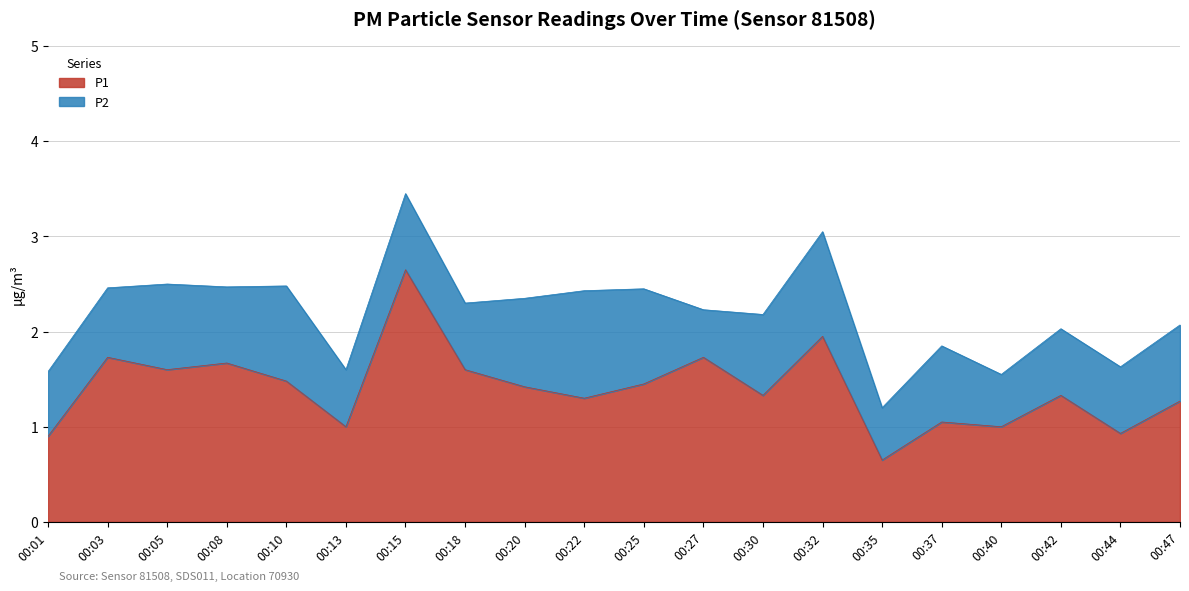

What is the difference between the second highest and minimum values?

1.3